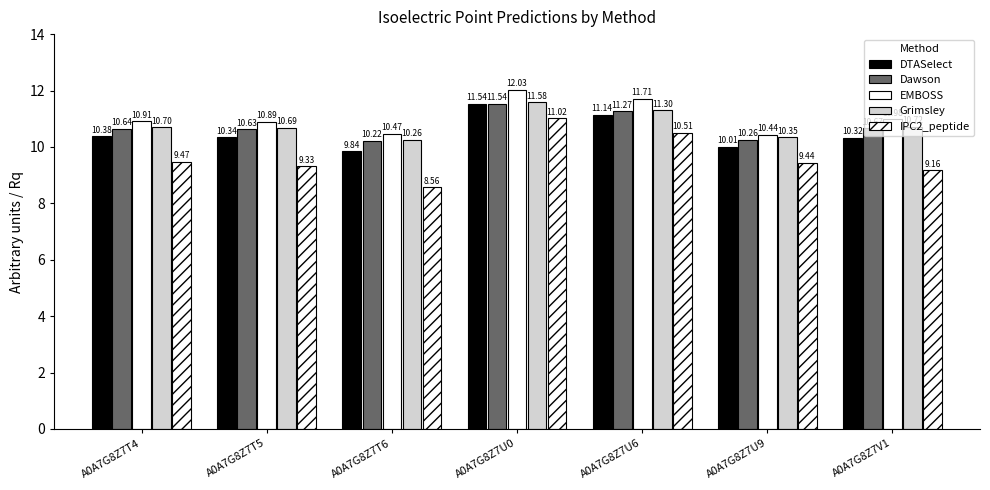

Count the number of data series in this chart.

5